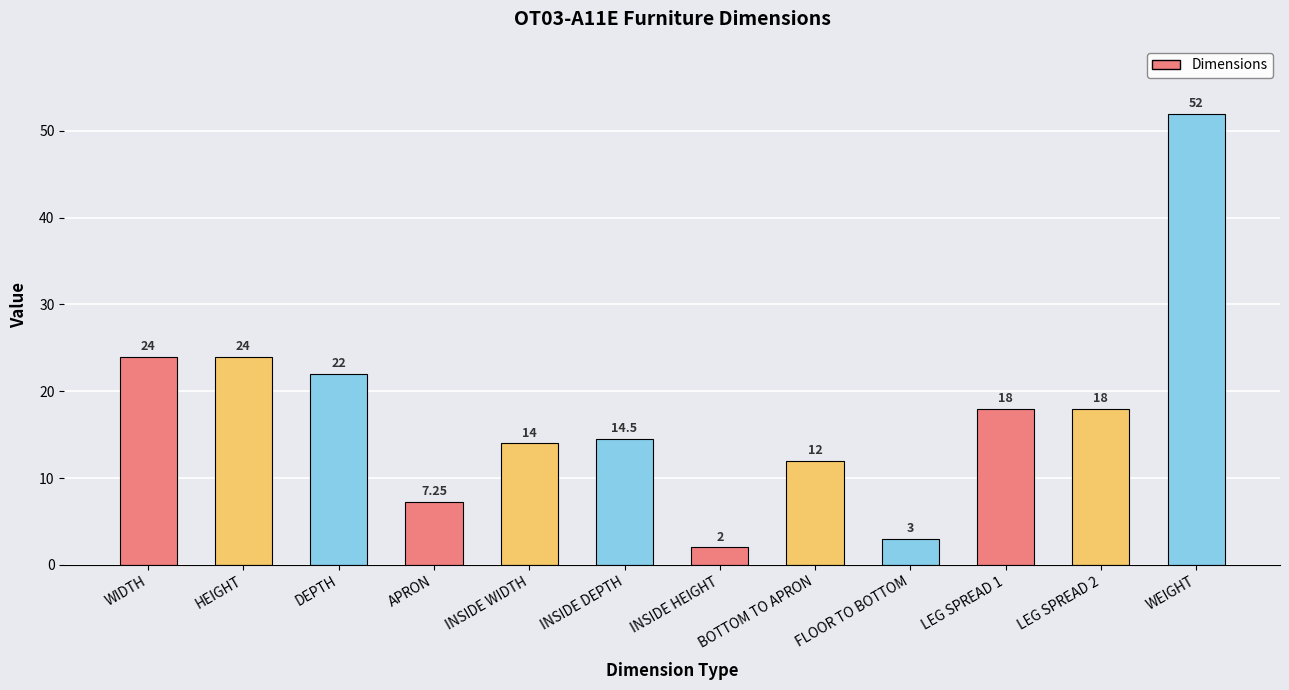

What is the difference between the maximum and second lowest values?

49.0